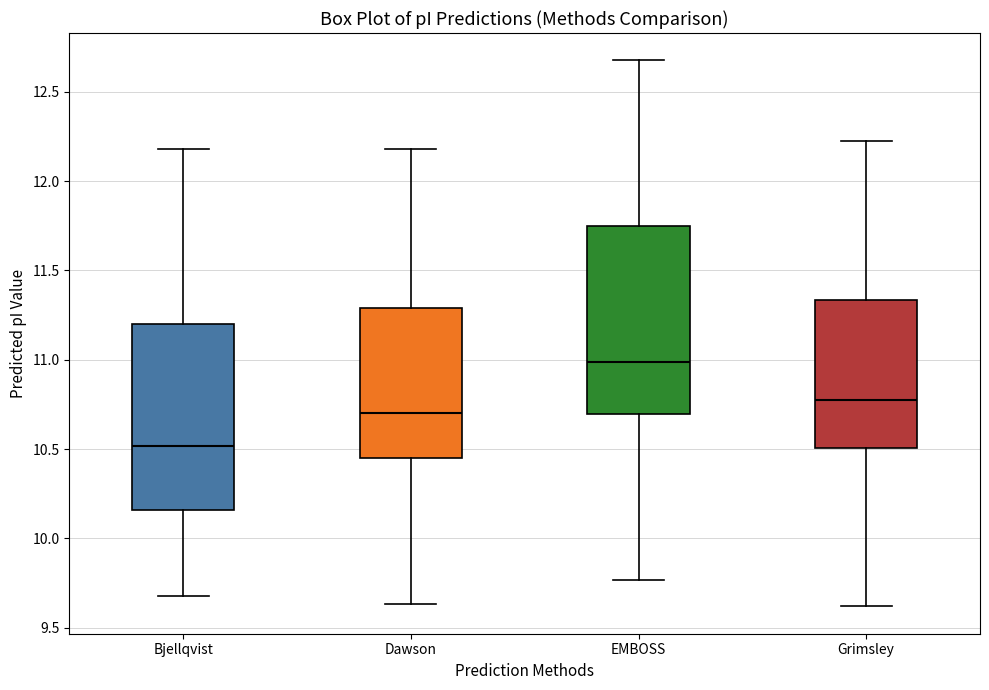

Reading left to right, transcribe this box plot: for each box, give where its median line is, the range the box spans, and where its two whiskers end, as read against the y-axis. The values are not printed on the chart, so give them approximately, as read against the axis.

Bjellqvist: median 10.50, box 10.15 to 11.20, whiskers 9.70 to 12.20
Dawson: median 10.70, box 10.45 to 11.30, whiskers 9.65 to 12.20
EMBOSS: median 11.00, box 10.70 to 11.75, whiskers 9.75 to 12.70
Grimsley: median 10.75, box 10.50 to 11.35, whiskers 9.60 to 12.20